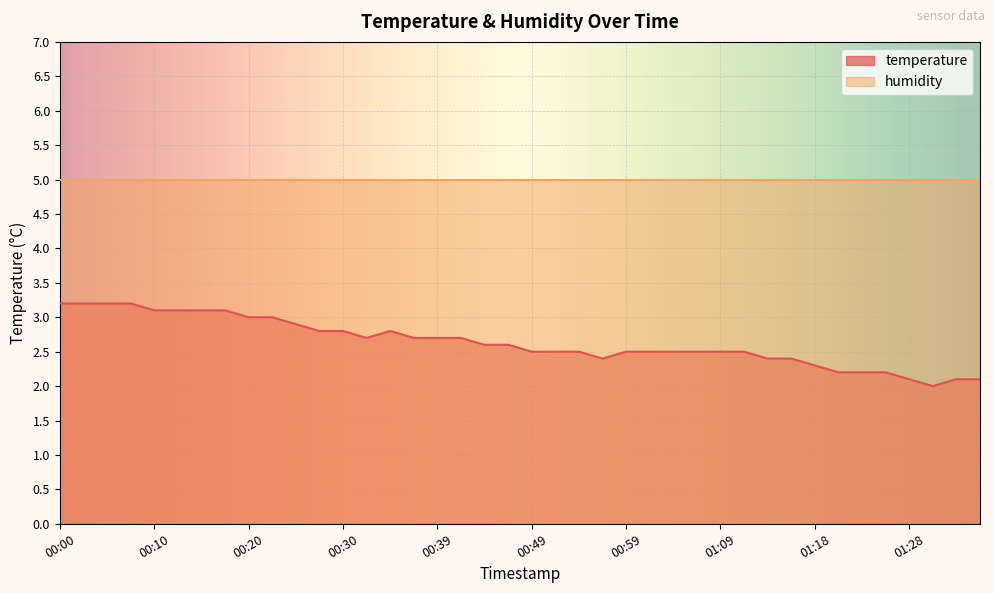

What position from the left is 01:23?

35